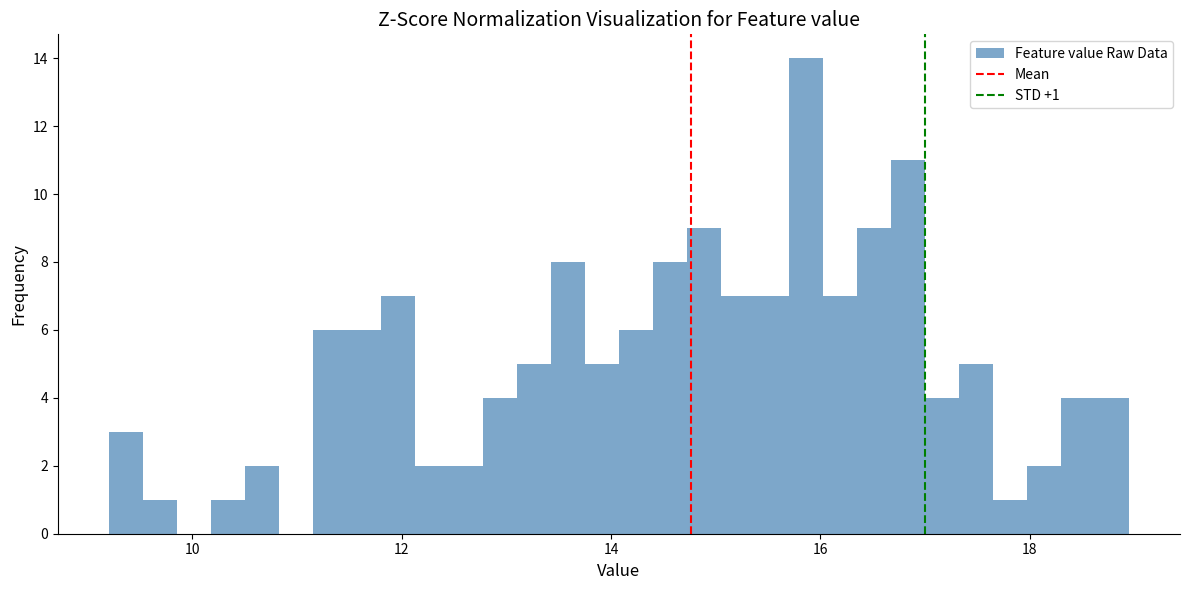

Read against the x-axis, roughly where is the centre of the tallest bar?

15.8